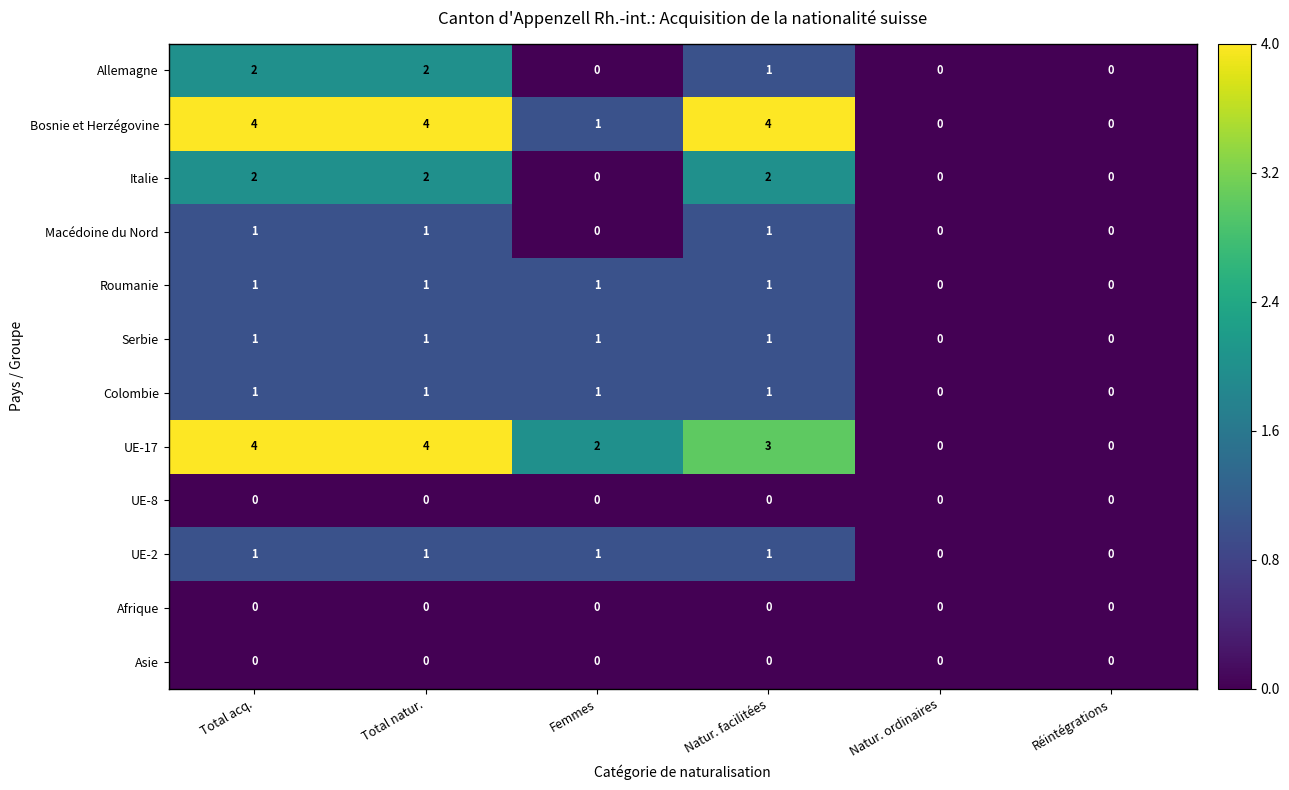

At how many categories does at least one series exceed 1?

4